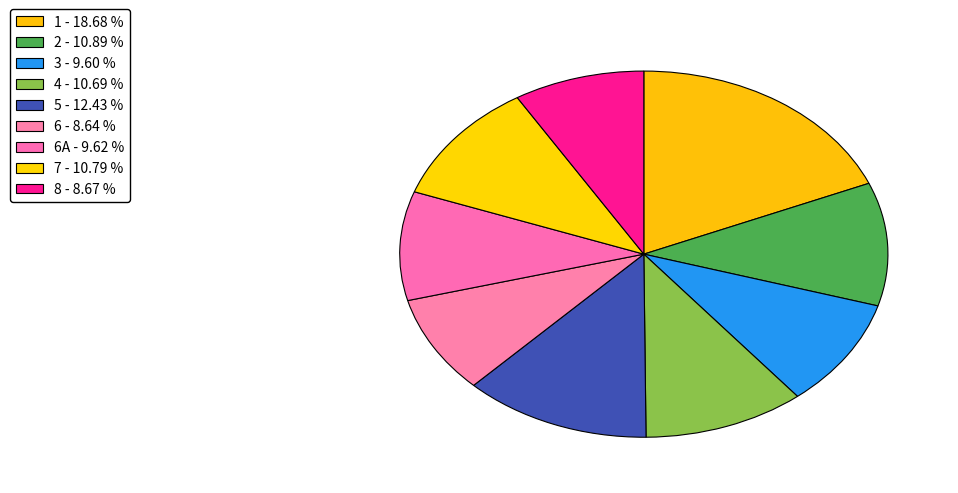

Is there any slice that represents more than half of the pie?

No